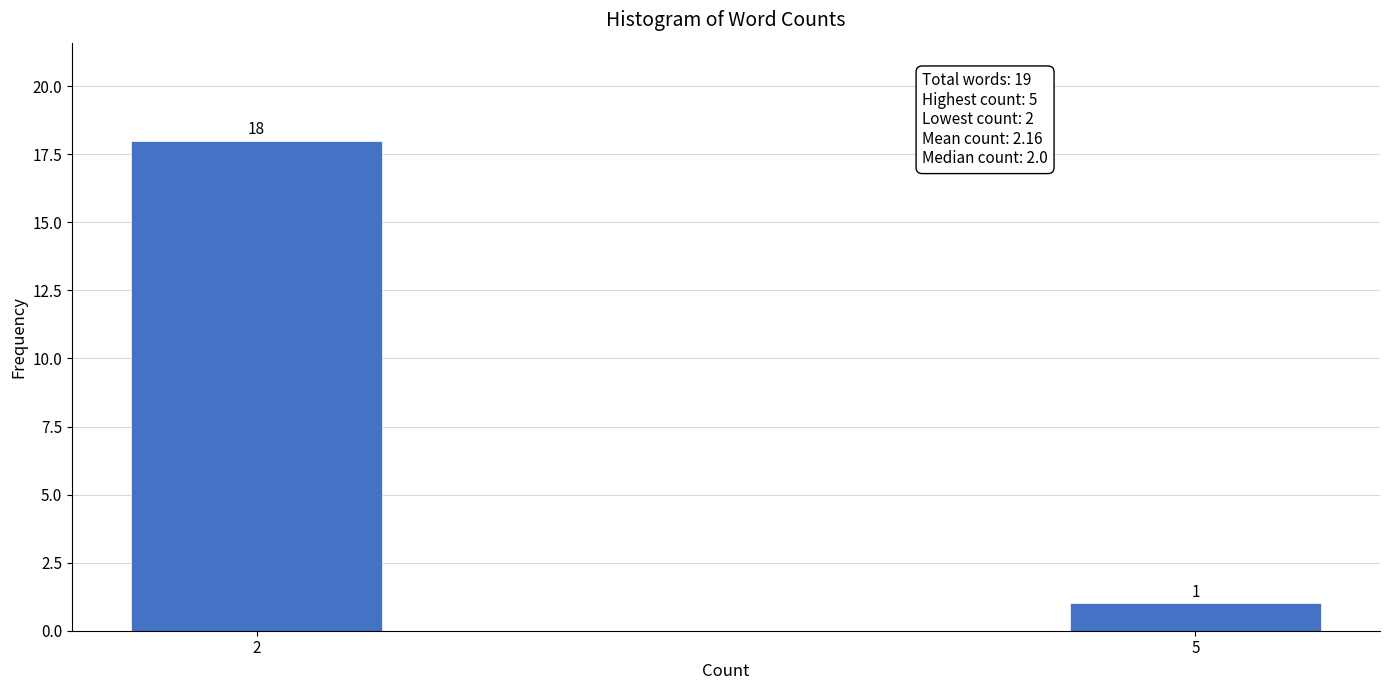

Reading left to right, list all the values displayed in this chart.

18	1